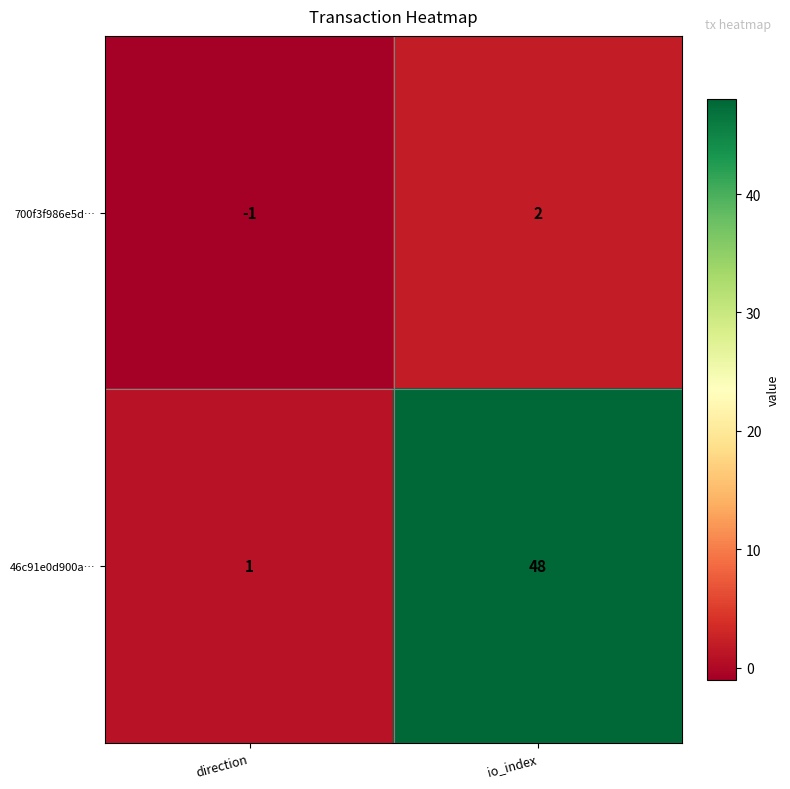

Between direction and io_index, which series saw the biggest shift?

46c91e0d900a…